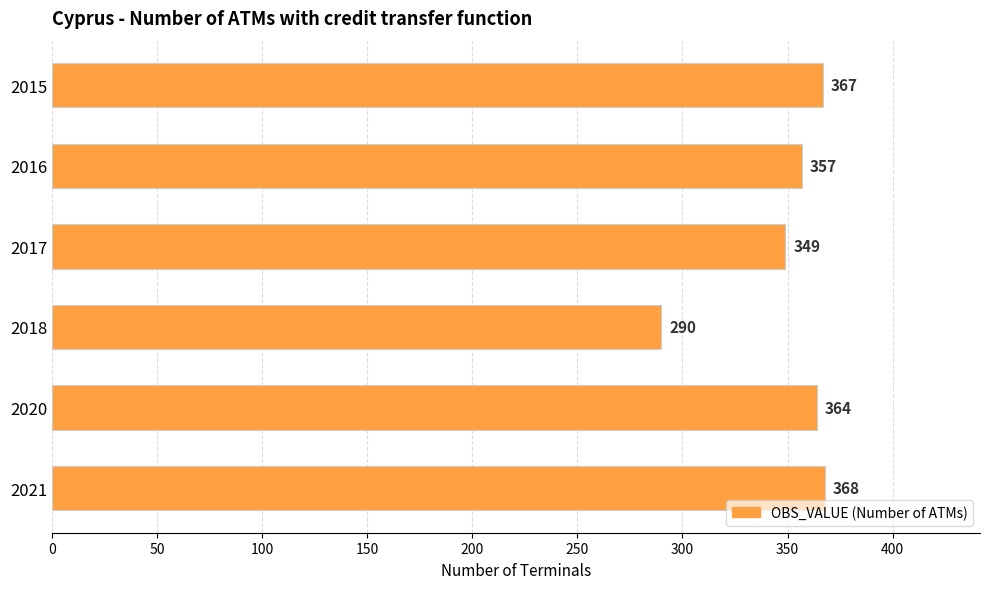

True or false: the data shows 290 at 2018.

True